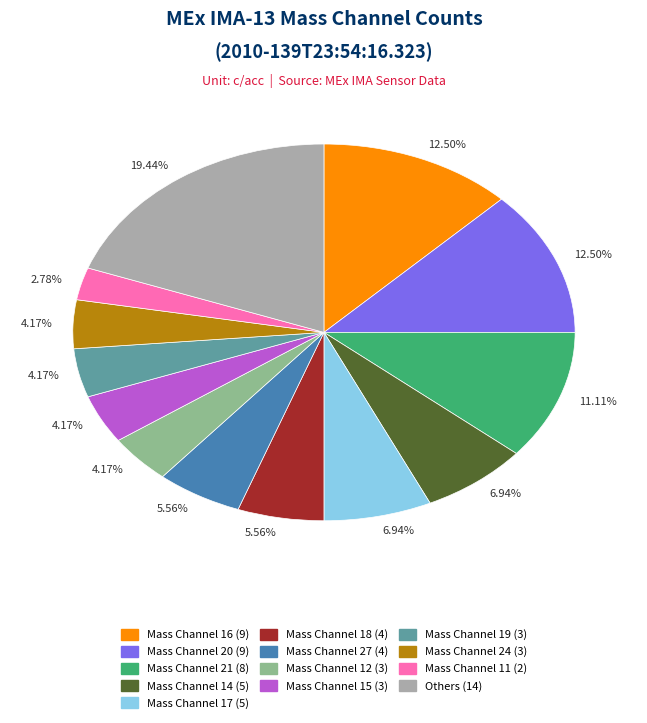

Is there any slice that represents more than half of the pie?

No